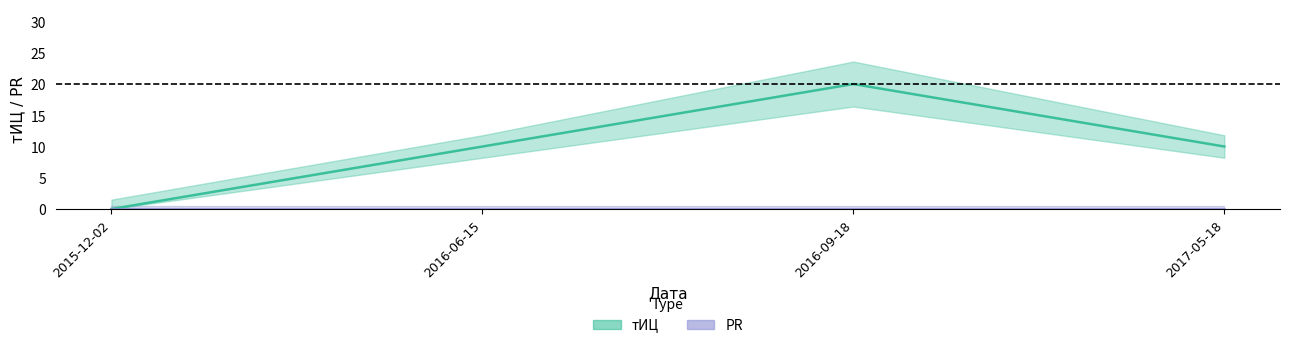

Reading left to right, transcribe all the data shown in this chart.

2015-12-02=0	2016-06-15=10	2016-09-18=20	2017-05-18=10